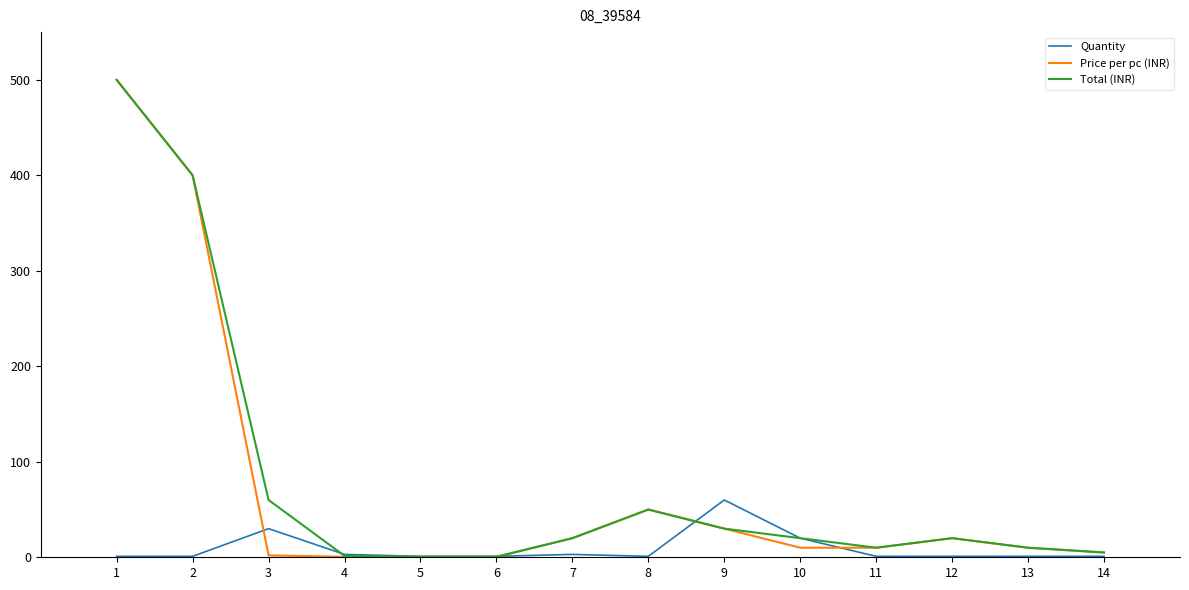

Which series changed the most between 3 and 14?

Total (INR)